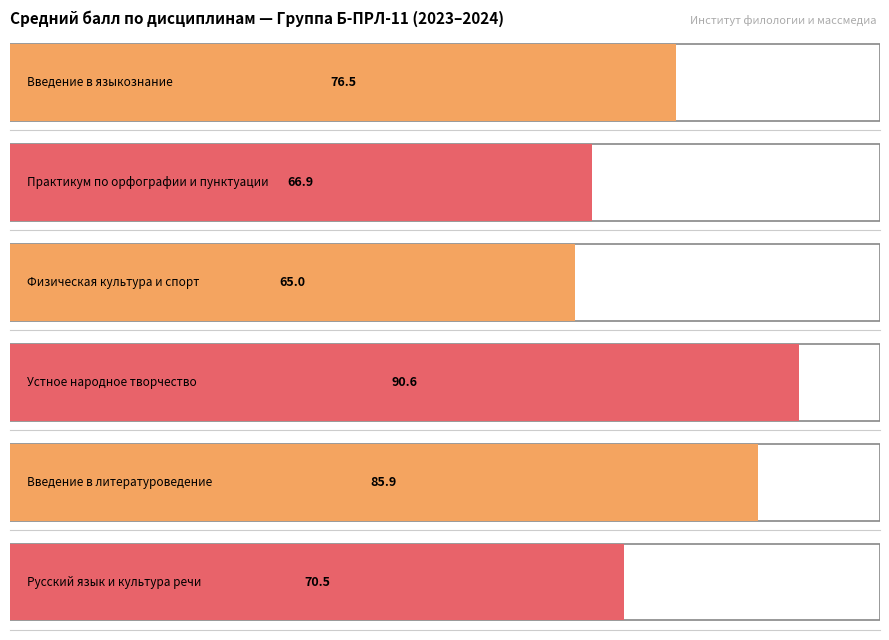

Is the value of Устное народное творчество at 14 greater than the value of Физическая культура и спорт at 23?

Yes